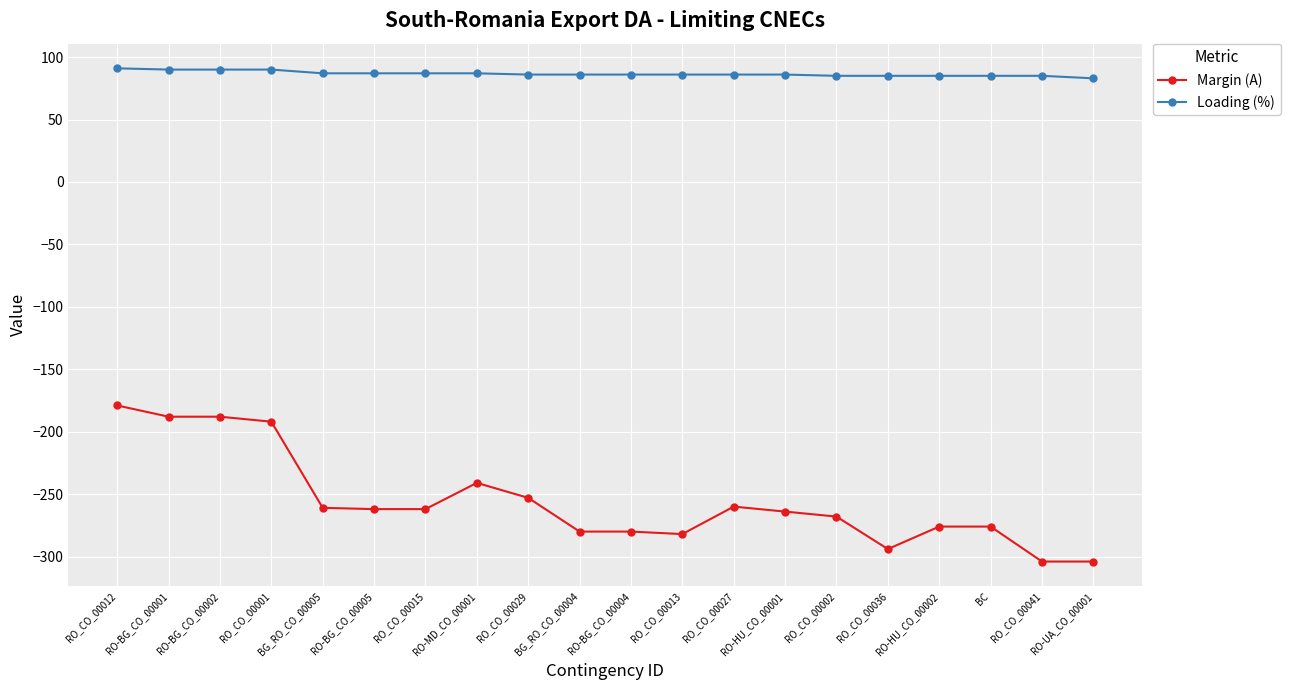

What is the average value of the Loading (%) series?

87